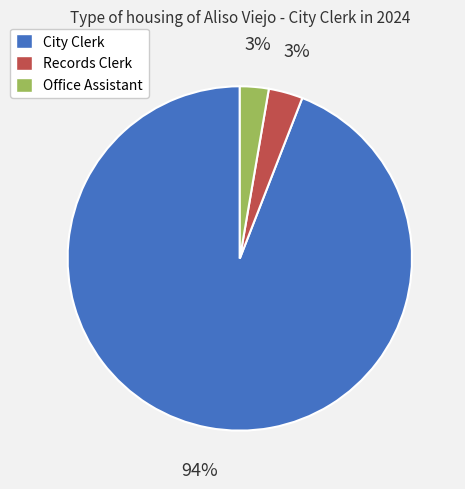

What percentage is the City Clerk slice, to the nearest percent?

94%